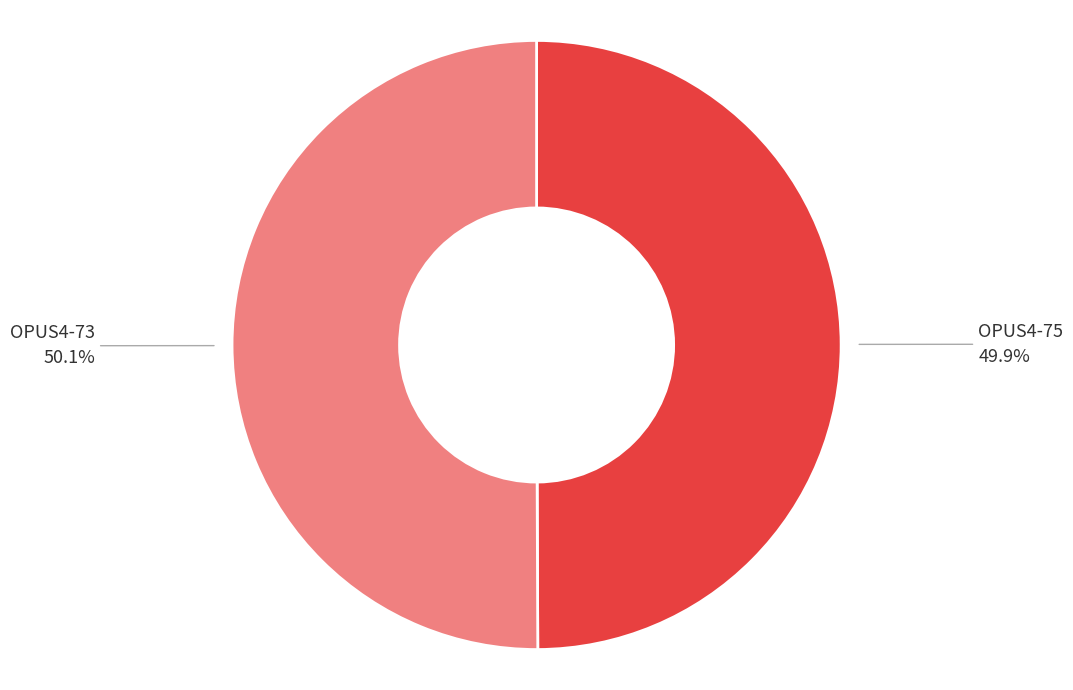

How many slices are in this pie chart?

2